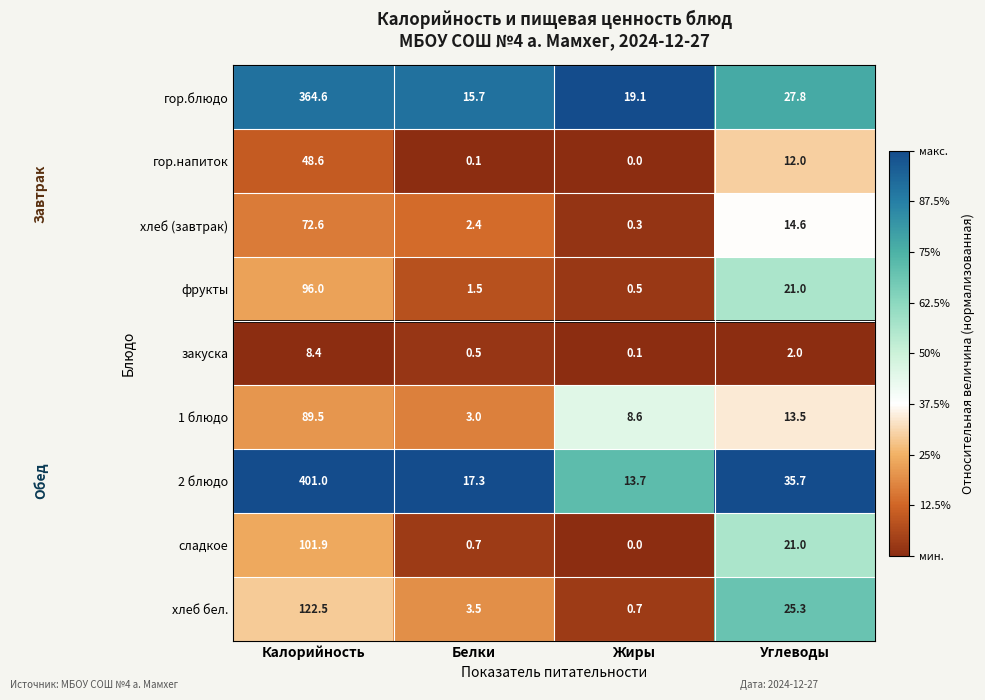

At which category is the sum across all series the highest?

Калорийность